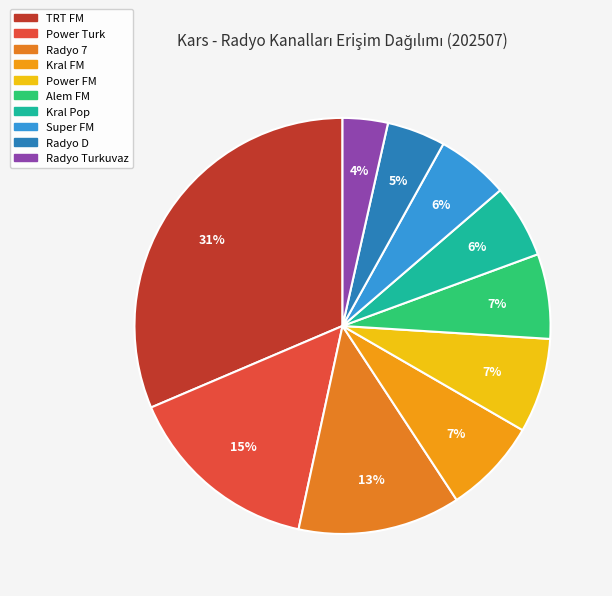

What percentage is the Radyo D slice, to the nearest percent?

5%